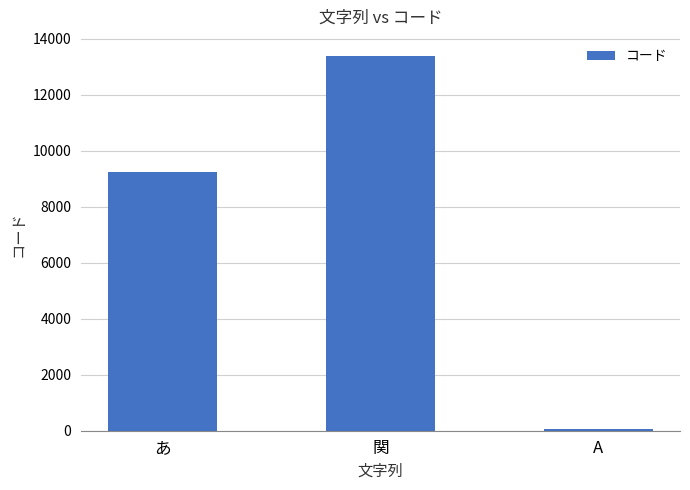

What is the label of the 3rd bar from the left?

A